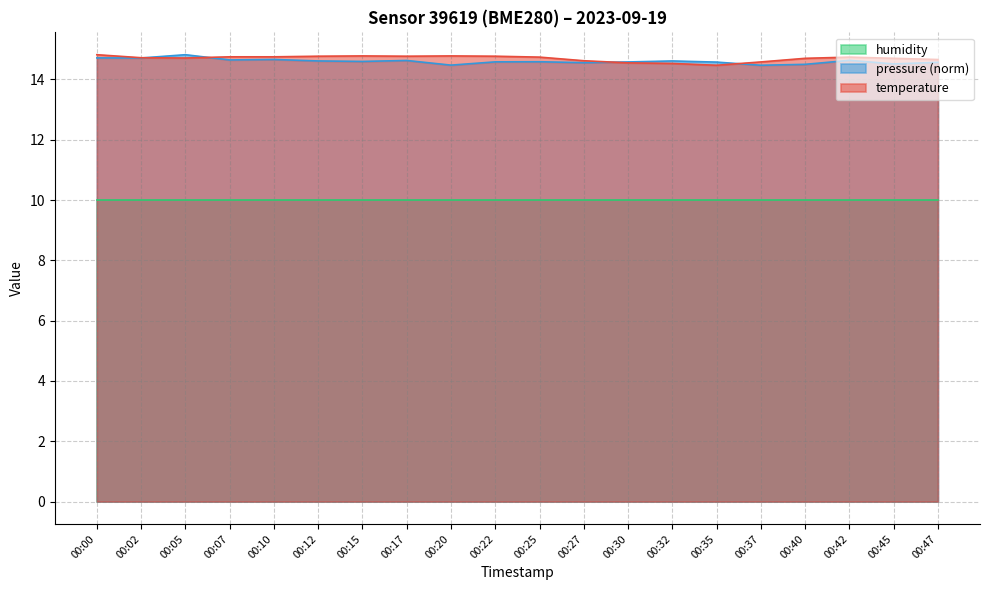

At which category is the sum across all series the highest?

00:00